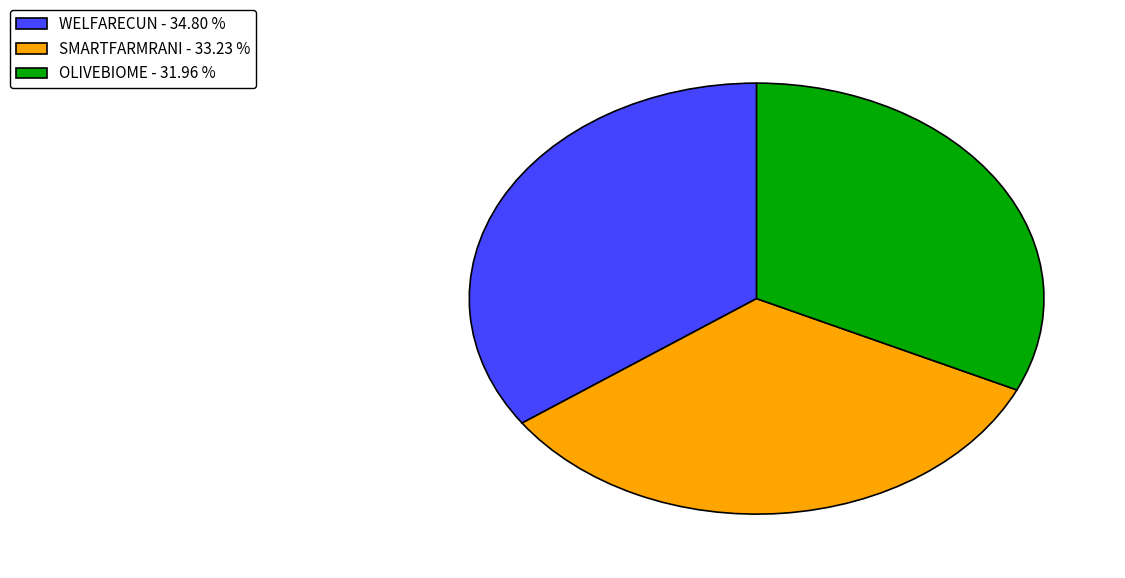

Does any single category account for the majority?

No